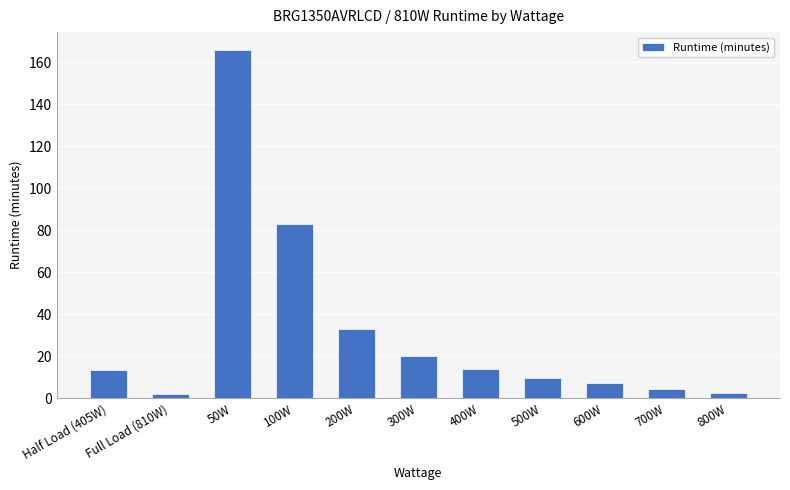

What is the sum of the values at Half Load (405W) and 500W?

23.0